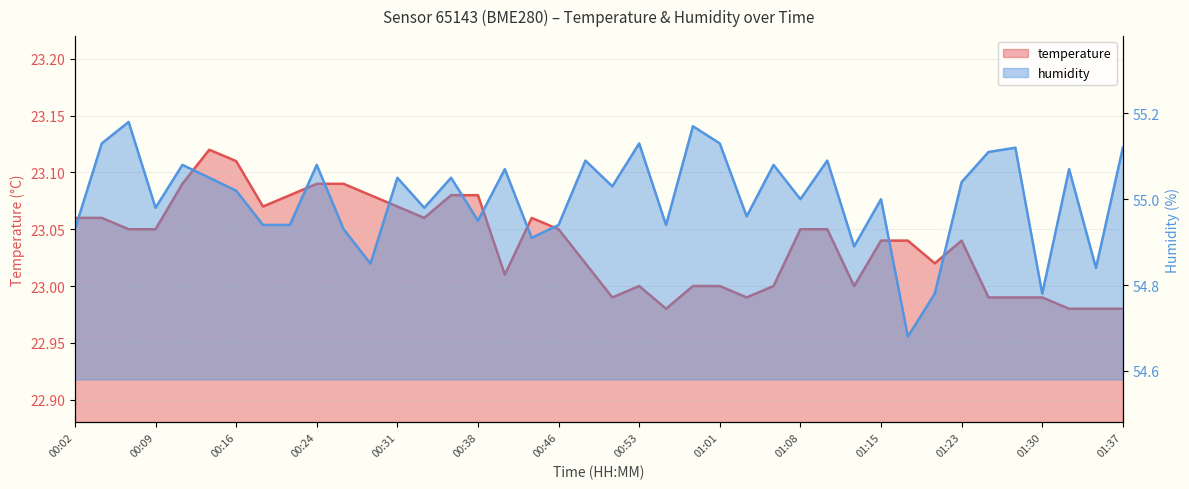

At how many categories does at least one series exceed 46?

40